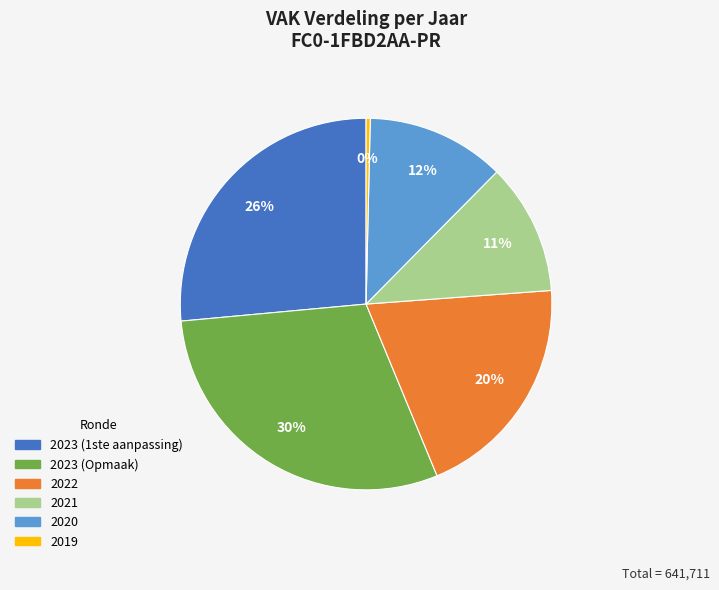

Is there any slice that represents more than half of the pie?

No